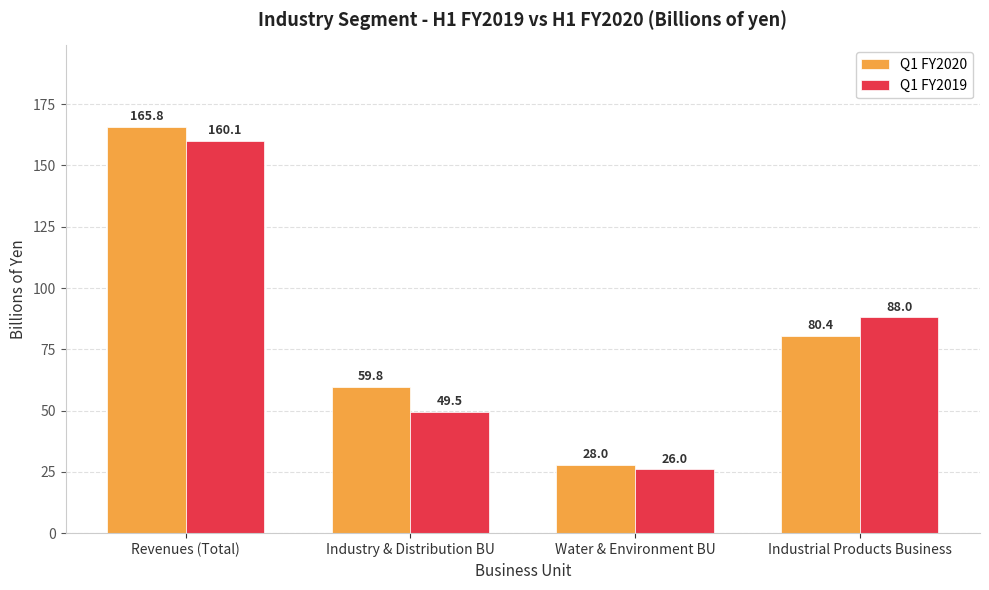

Reading left to right, extract all data points from this chart.

Q1 FY2020: Revenues (Total)=165.8	Industry & Distribution BU=59.8	Water & Environment BU=28.0	Industrial Products Business=80.4
Q1 FY2019: Revenues (Total)=160.1	Industry & Distribution BU=49.5	Water & Environment BU=26.0	Industrial Products Business=88.0